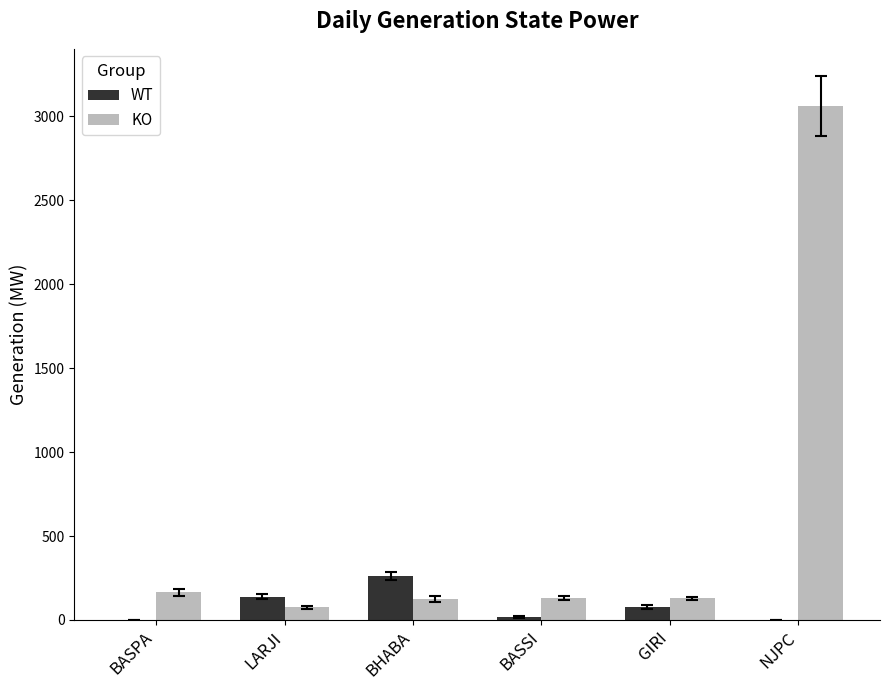

What is the sum of all KO values?

3685